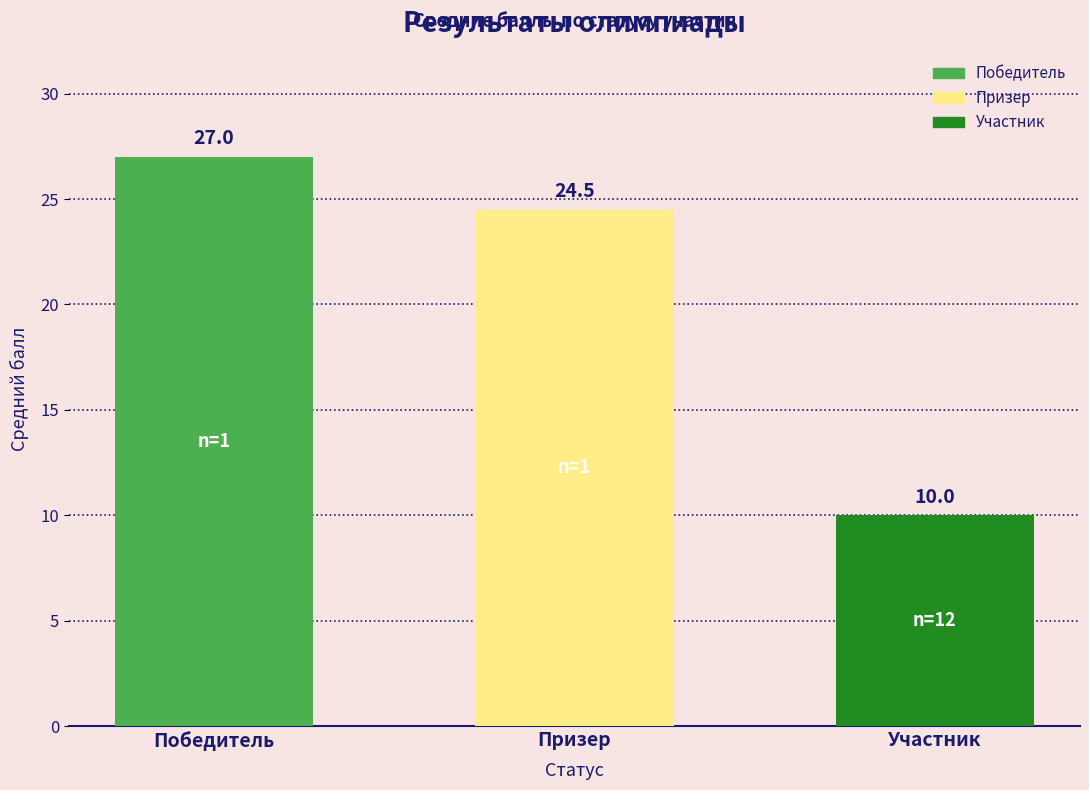

What is the ratio of the value at Участник to the value at Победитель?

0.4